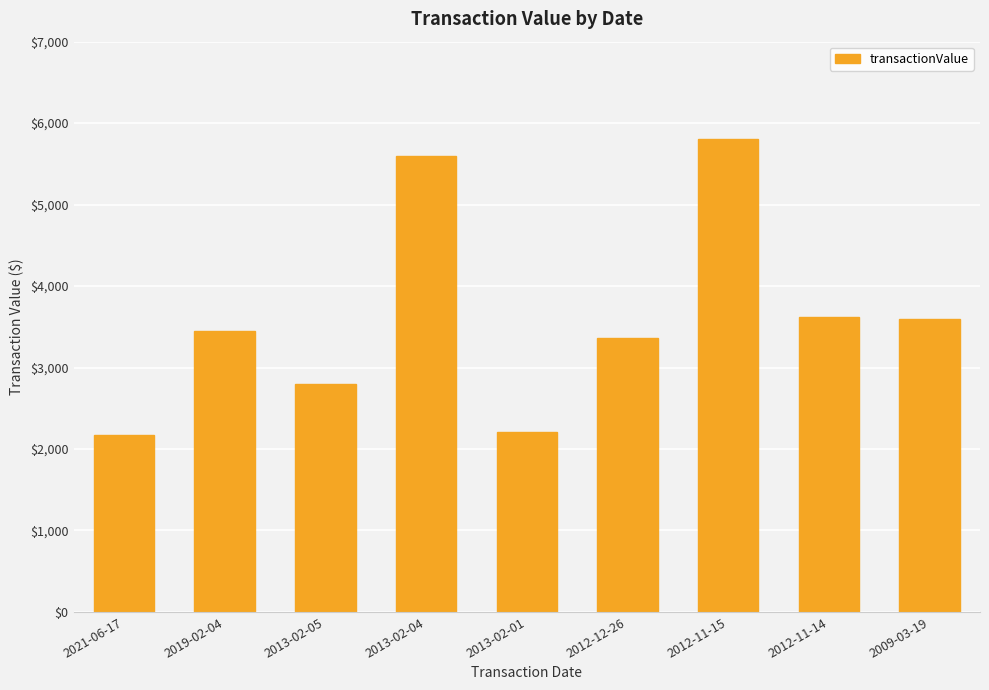

What position from the left is 2012-11-15?

7